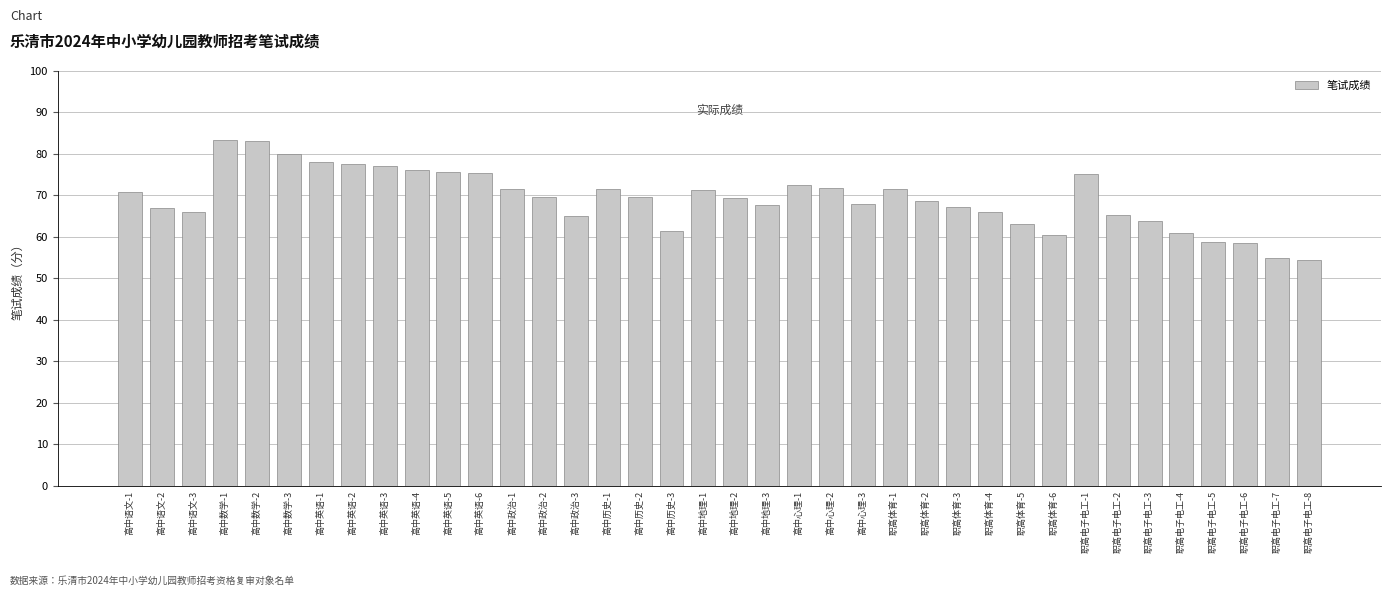

What is the approximate value at 高中政治-1?

71.5